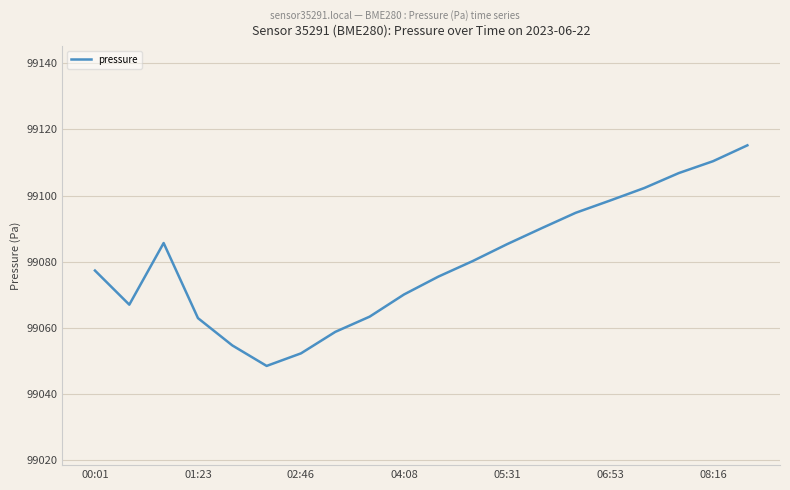

What is the difference between the maximum and minimum values?

66.7